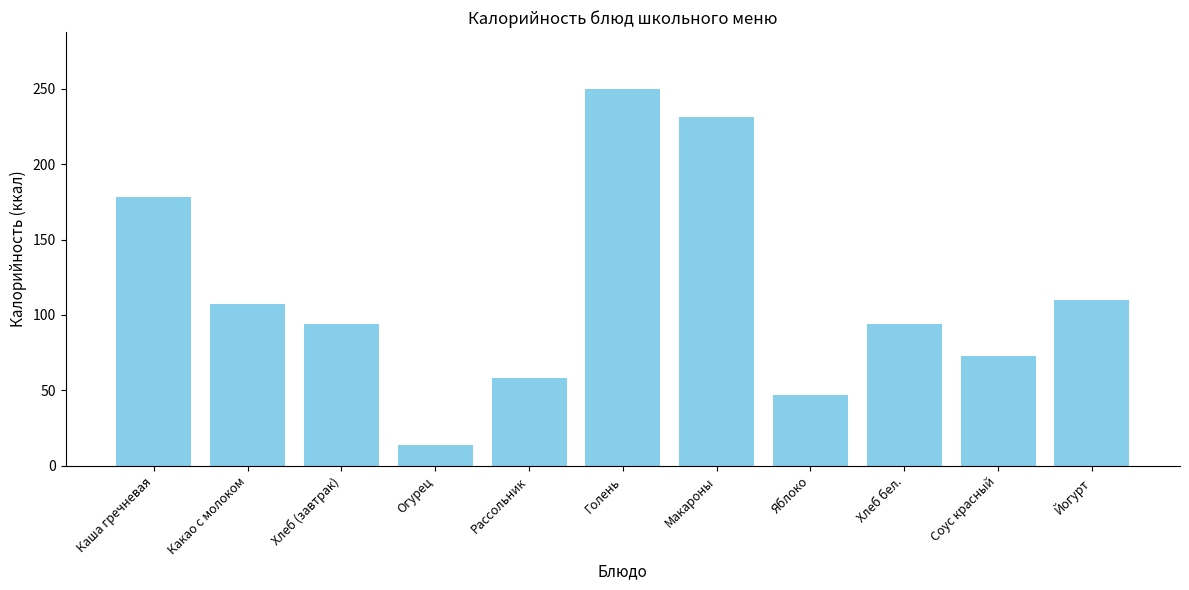

What is the label of the 4th bar from the left?

Огурец